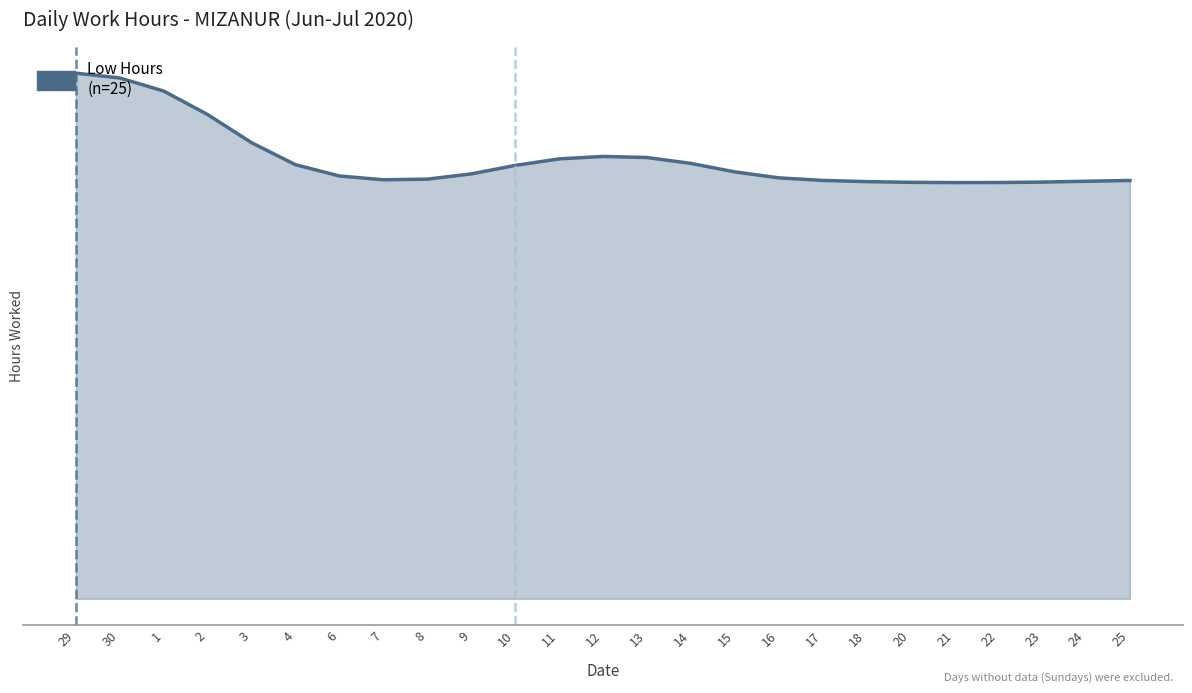

Rank the categories by value from highest to lowest.

29, 30, 1, 2, 3, 12, 13, 11, 14, 4, 10, 15, 9, 6, 16, 8, 7, 17, 25, 24, 18, 23, 20, 22, 21